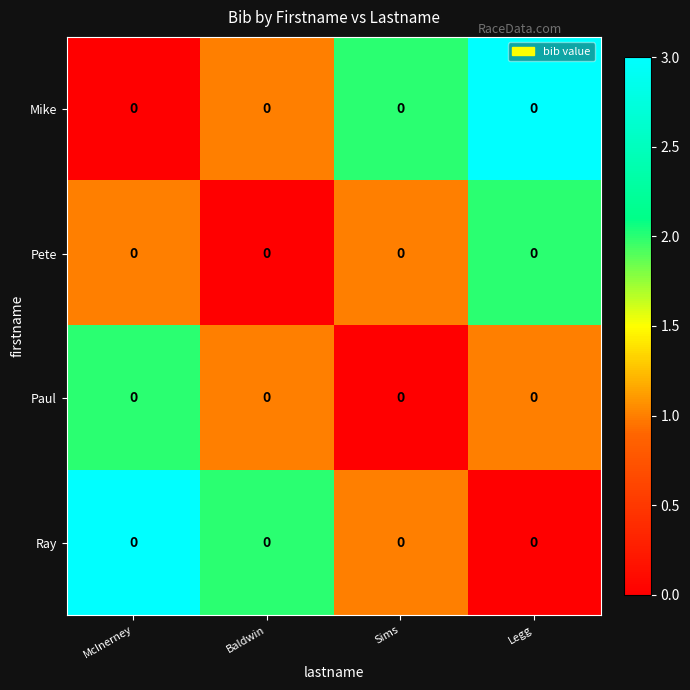

Between McInerney and Legg, which series saw the biggest shift?

Mike